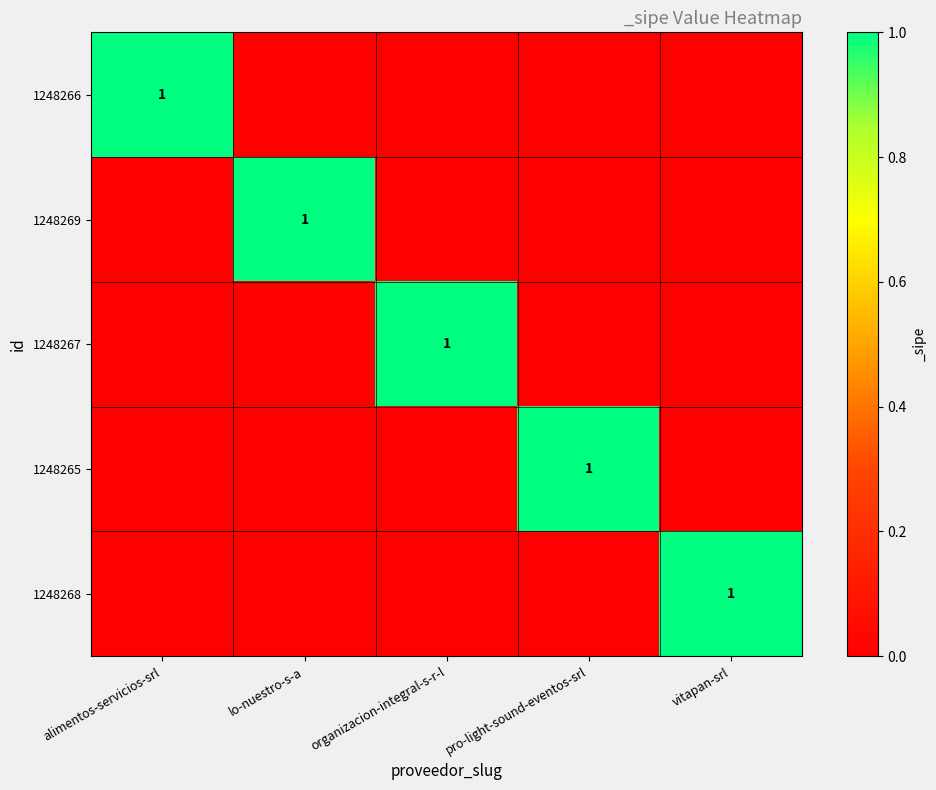

The value of 1248266 at alimentos-servicios-srl is 1. True or false?

True